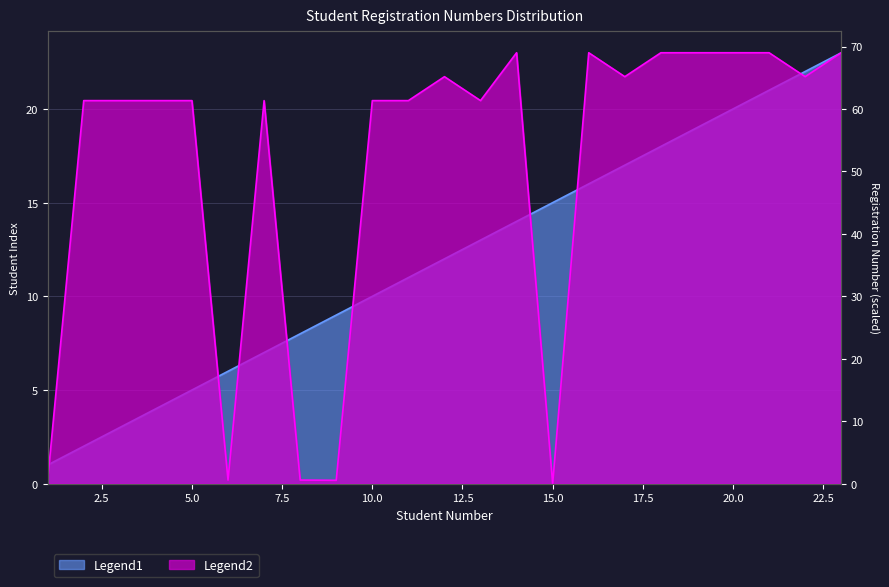

At how many categories does at least one series exceed 28?

18